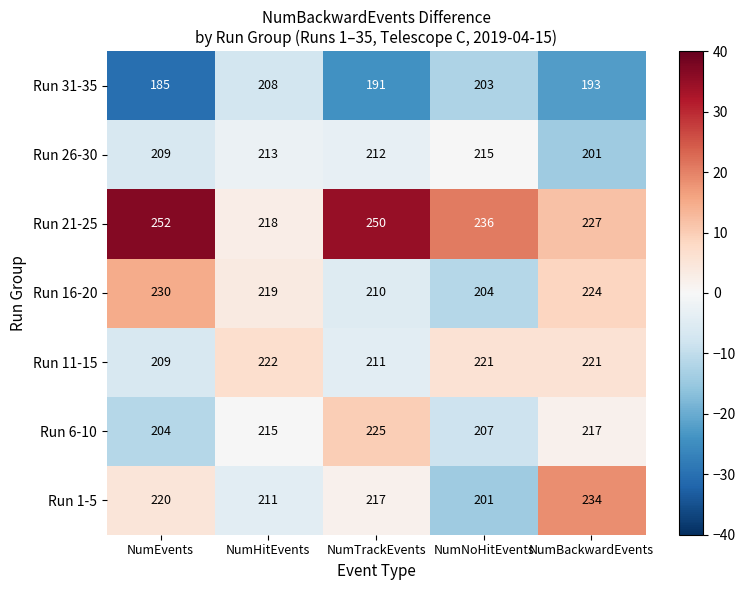

Where does the Run 31-35 series first go above 193?

NumHitEvents